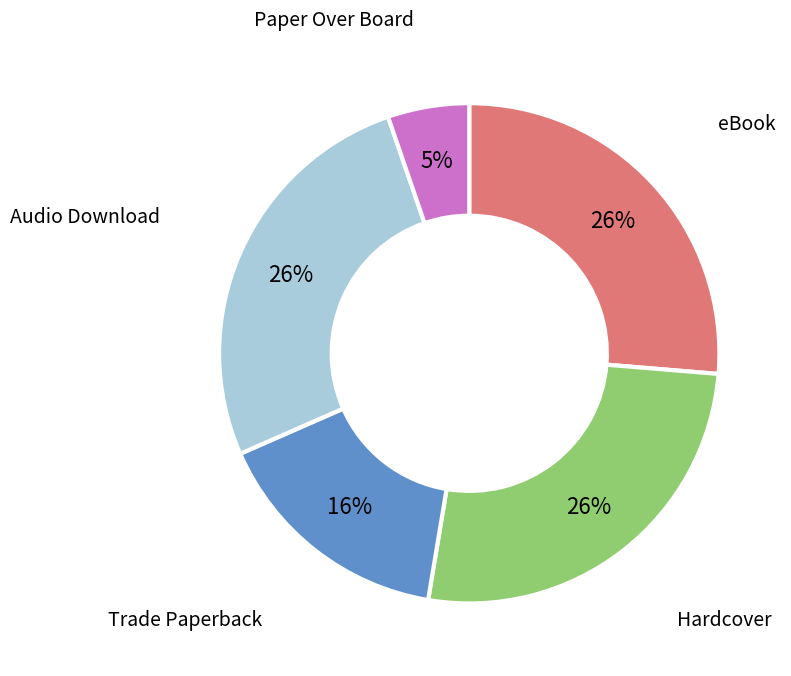

Is there any slice that represents more than half of the pie?

No